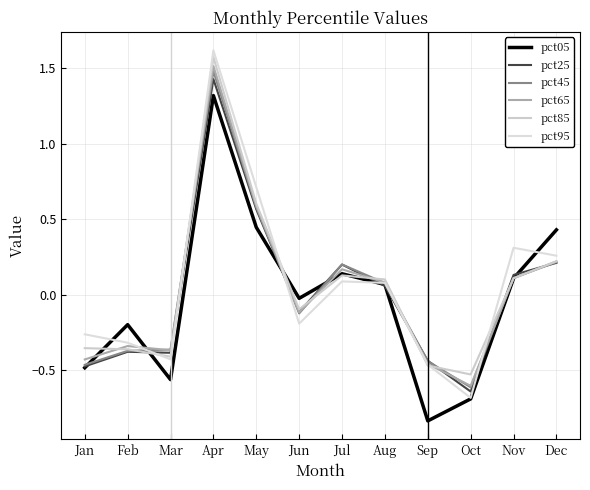

How many positive values does the pct95 series have?

6